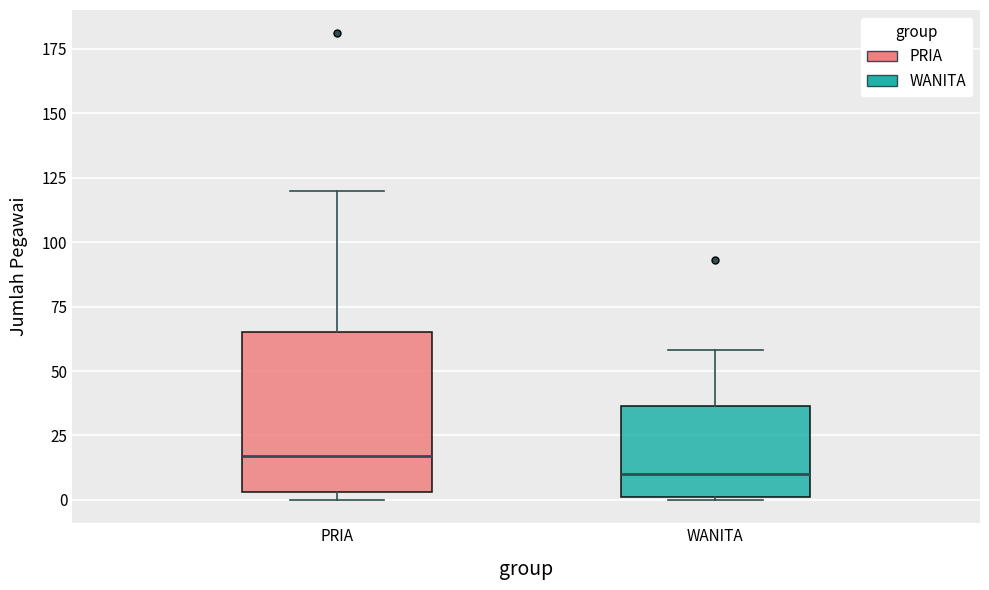

Reading left to right, transcribe this box plot: for each box, give where its median line is, the range the box spans, and where its two whiskers end, as read against the y-axis. The values are not printed on the chart, so give them approximately, as read against the axis.

PRIA: median 15, box 5 to 65, whiskers 0 to 120
WANITA: median 10, box 0 to 35, whiskers 0 to 60